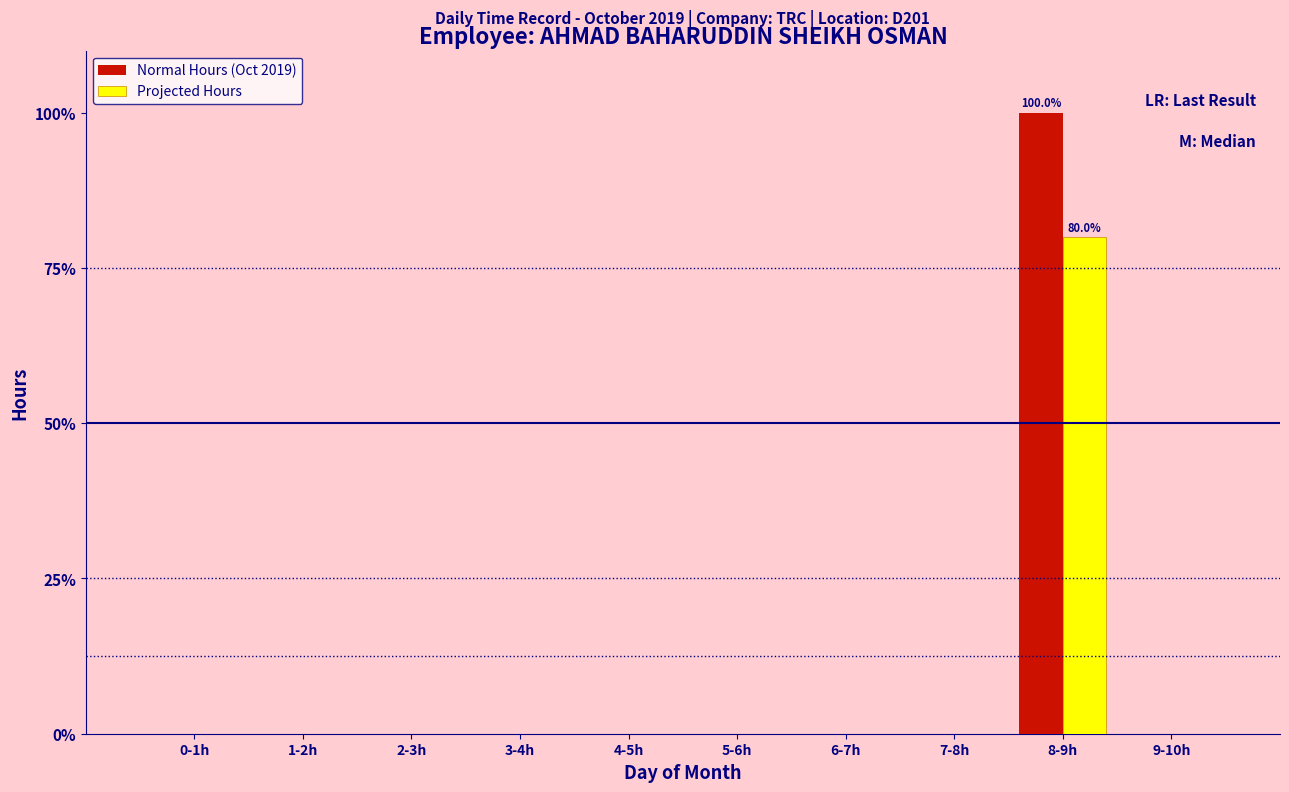

Reading left to right, transcribe all the data shown in this chart.

Normal Hours (Oct 2019): 0-1h=0	1-2h=0	2-3h=0	3-4h=0	4-5h=0	5-6h=0	6-7h=0	7-8h=0	8-9h=100	9-10h=0
Projected Hours: 0-1h=0	1-2h=0	2-3h=0	3-4h=0	4-5h=0	5-6h=0	6-7h=0	7-8h=0	8-9h=80	9-10h=0